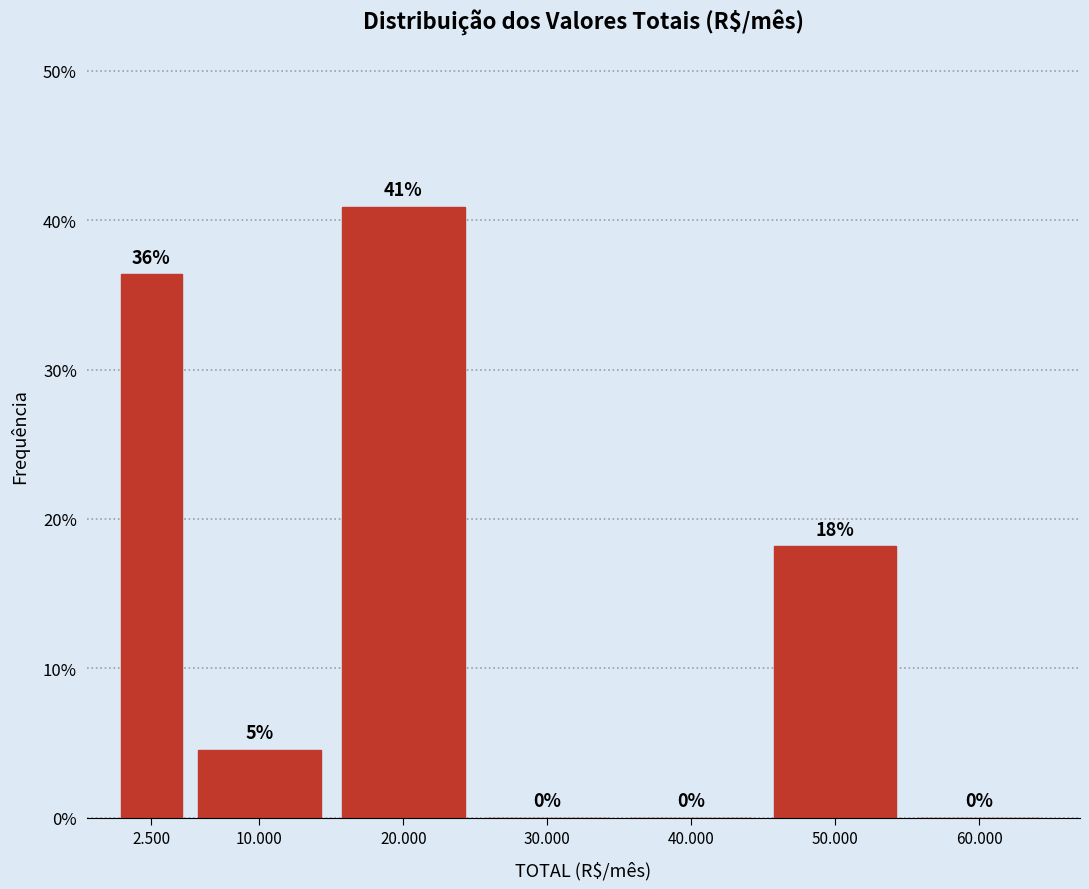

What is the sum of all values?

100.0